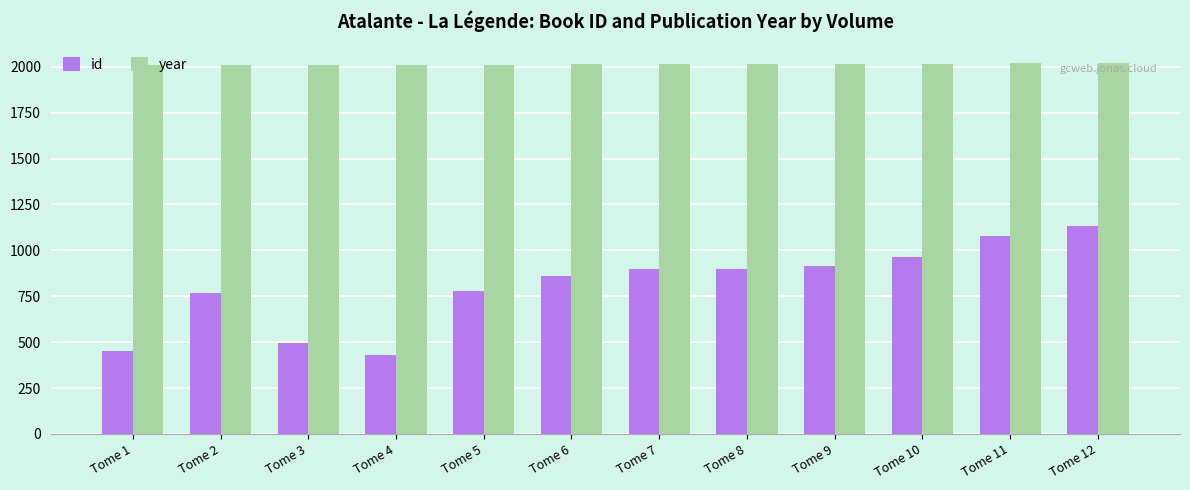

What is the spread (max minus min) of values at Tome 12?

890